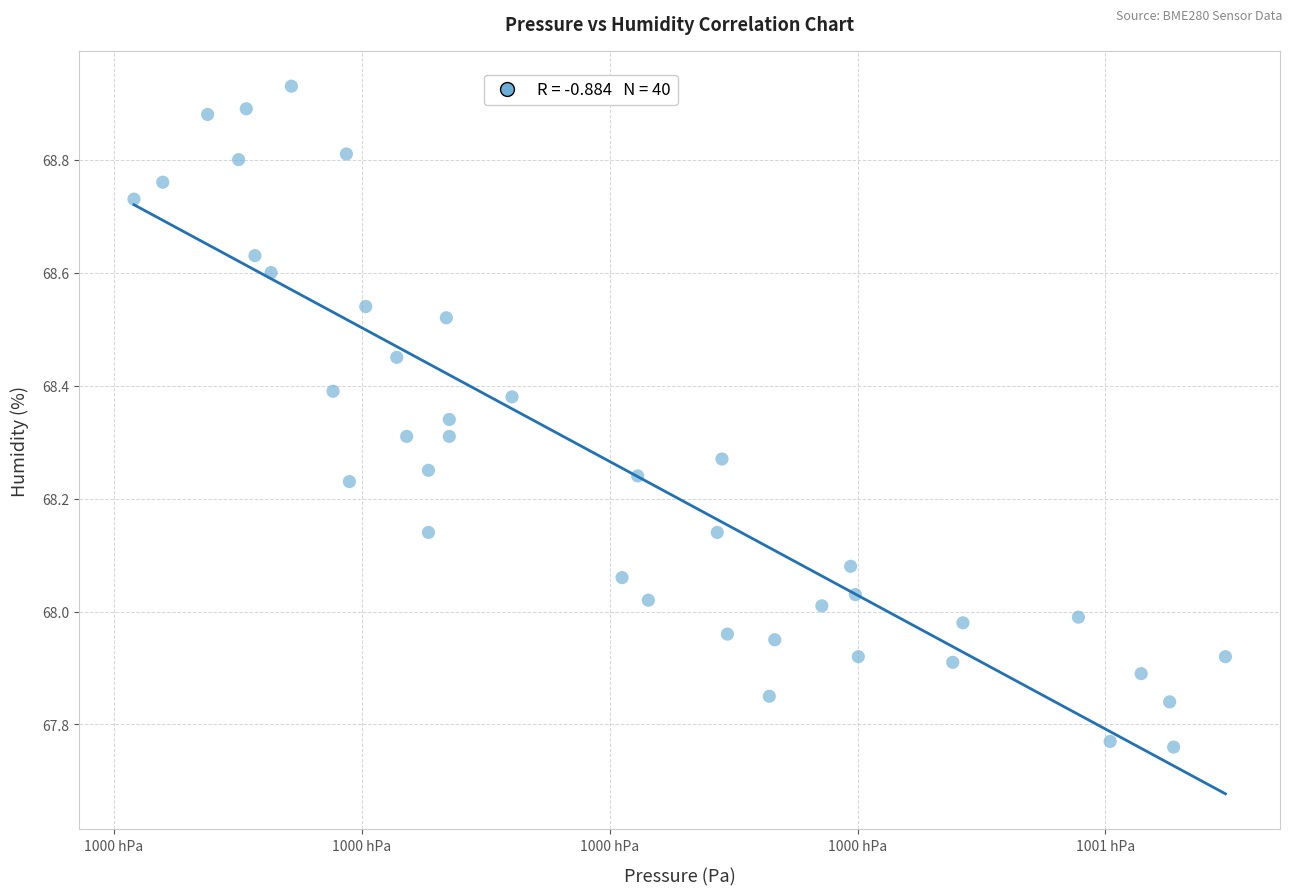

What is the range of X values (max minus min)?

44.0